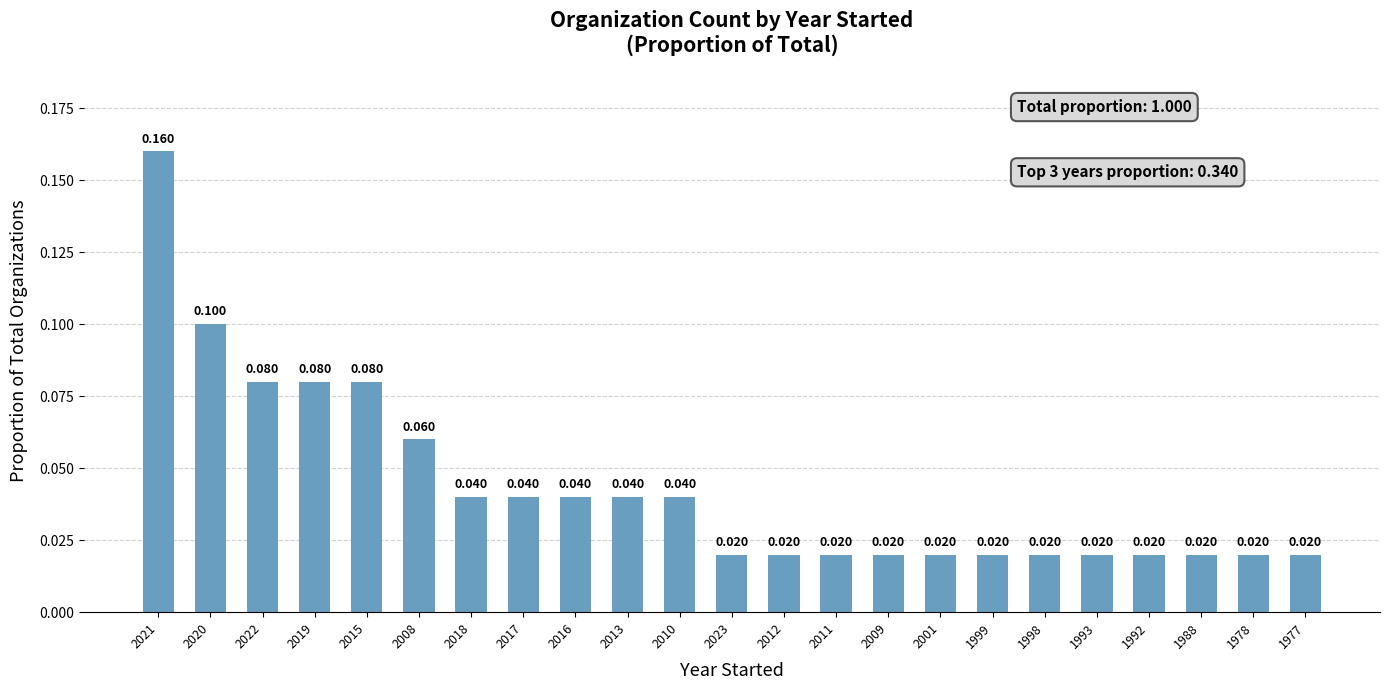

What is the label of the 1st bar from the left?

2021